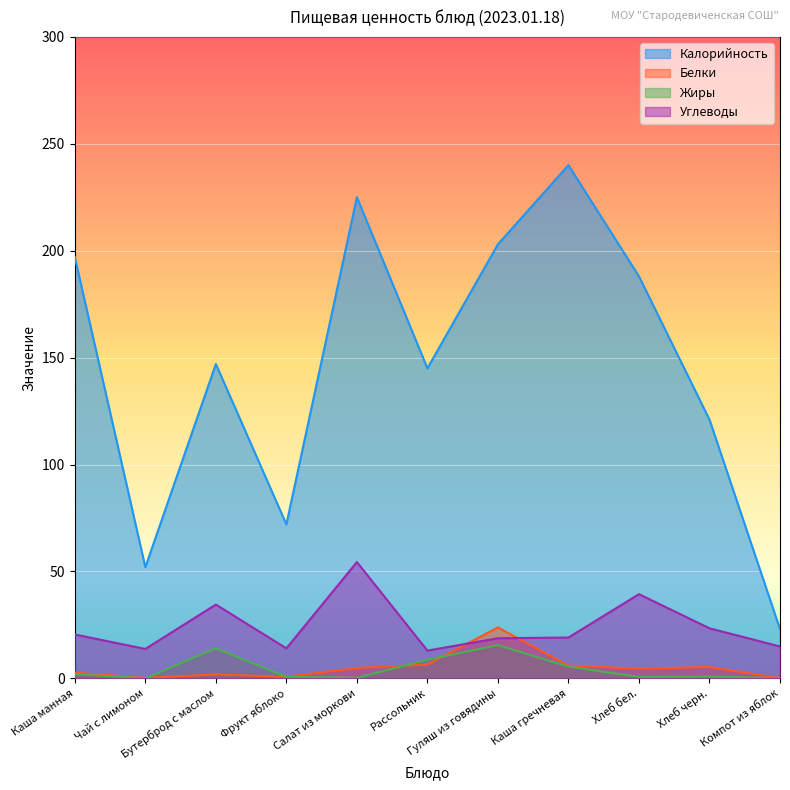

At how many categories does at least one series exceed 116?

8